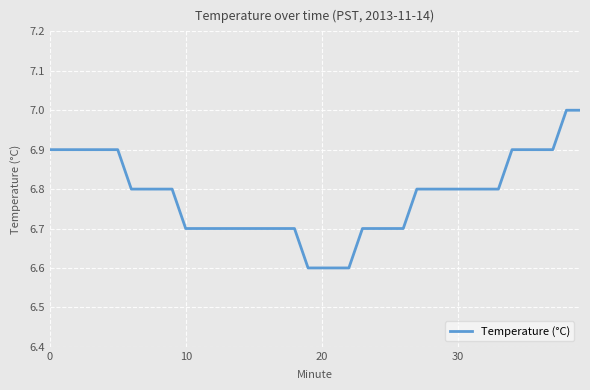

What is the smallest value displayed?

6.6